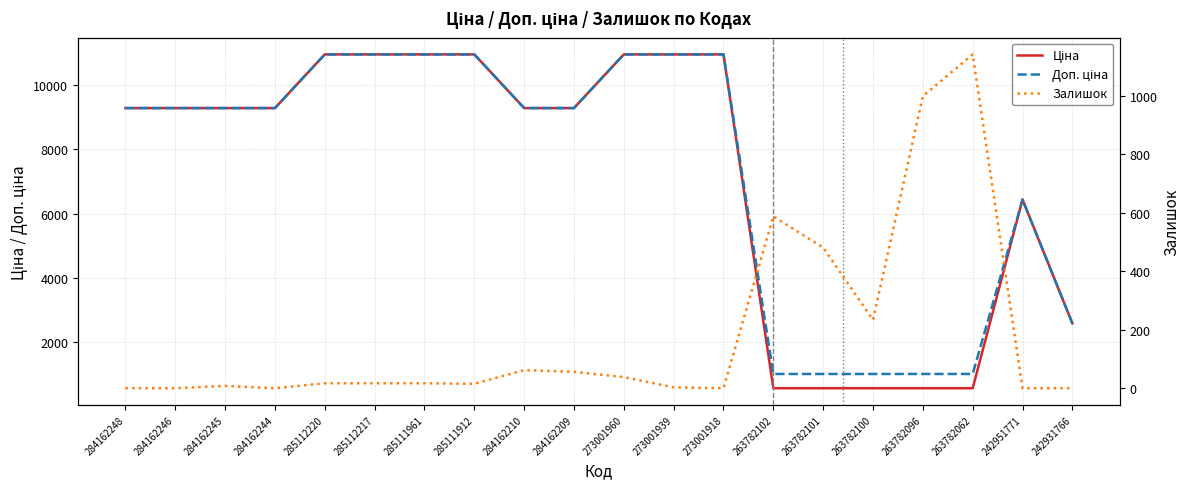

Which series changed the most between 284162245 and 273001918?

Ціна